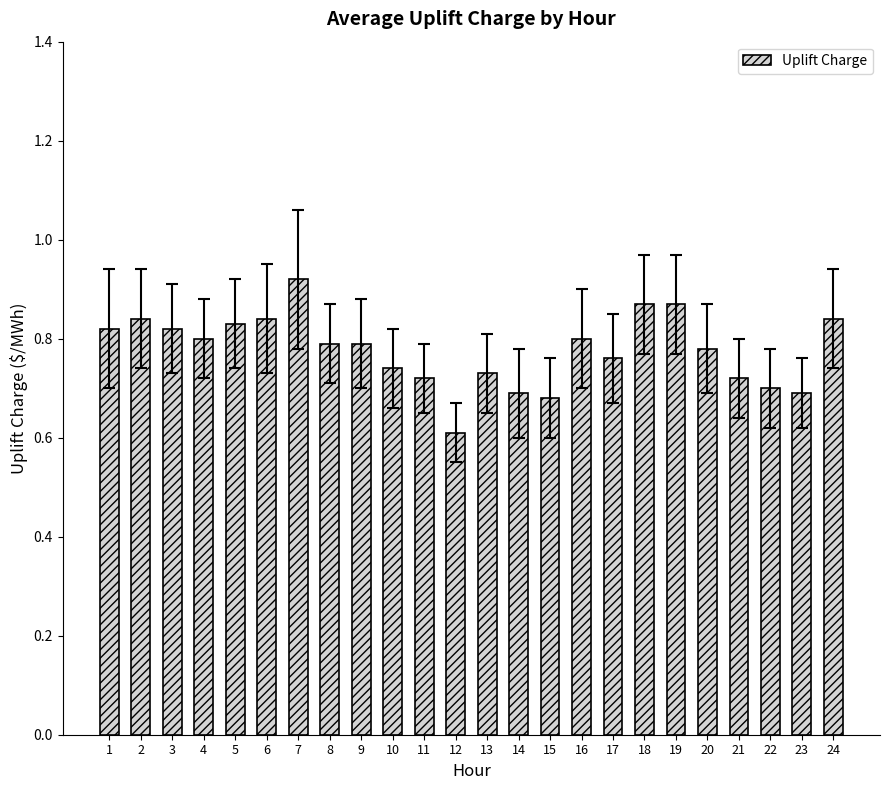

How many bars are there in total?

24